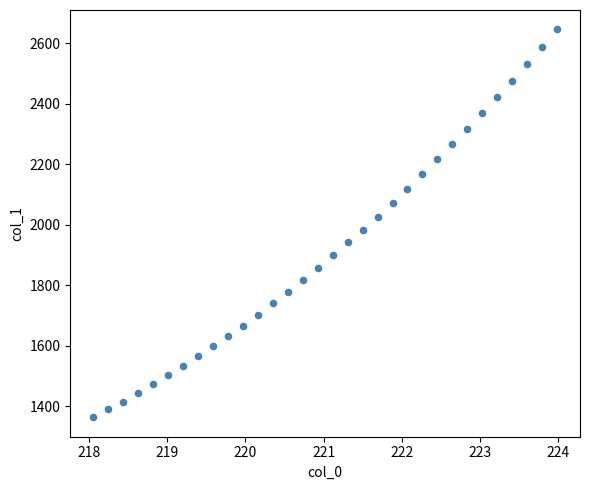

What is the range of Y values (max minus min)?

1283.5